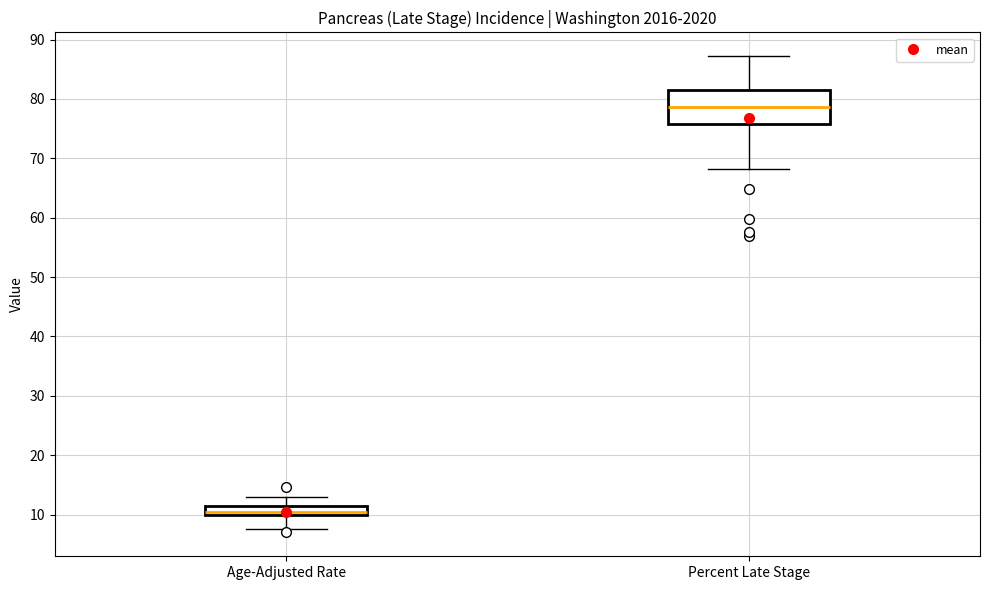

Which box's median line is the lowest?

Age-Adjusted Rate